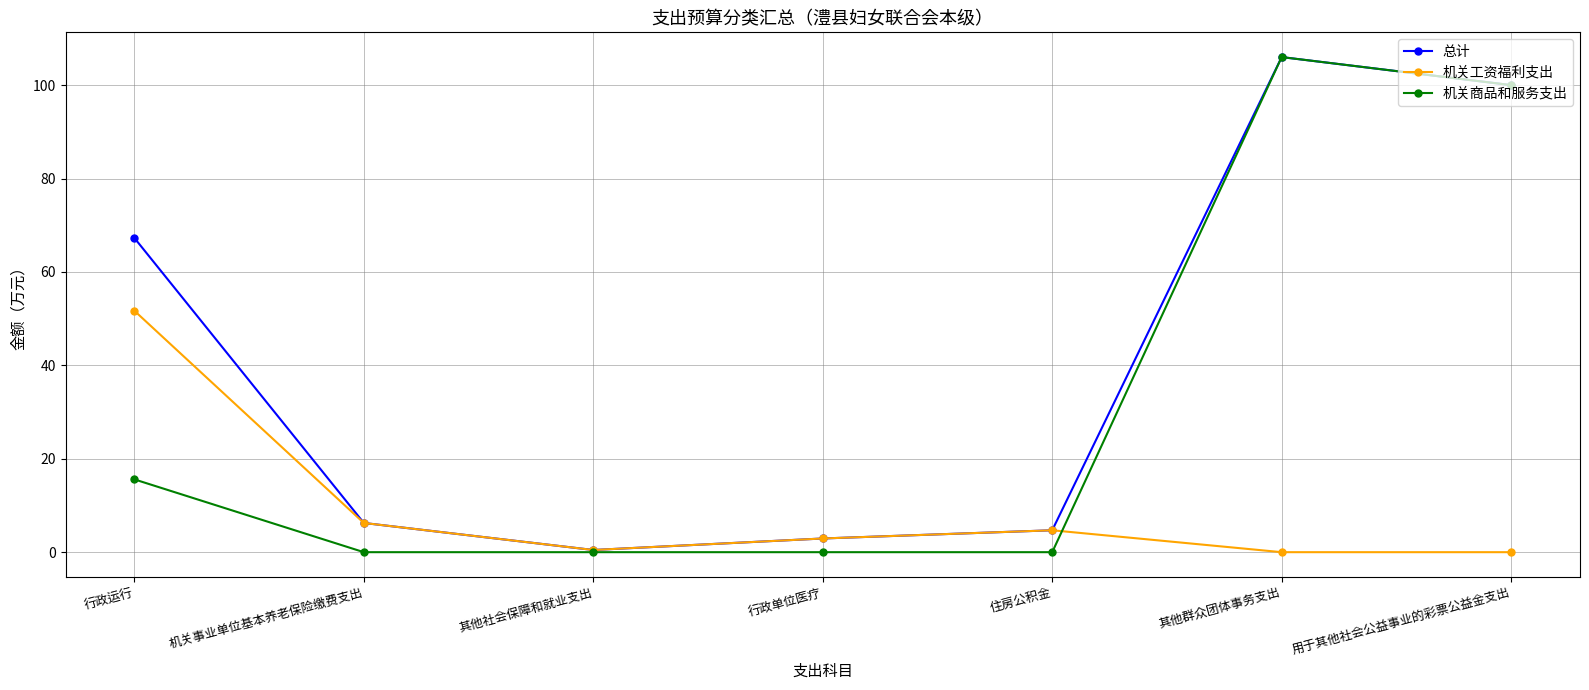

What are all the series names shown in the legend?

总计, 机关工资福利支出, 机关商品和服务支出